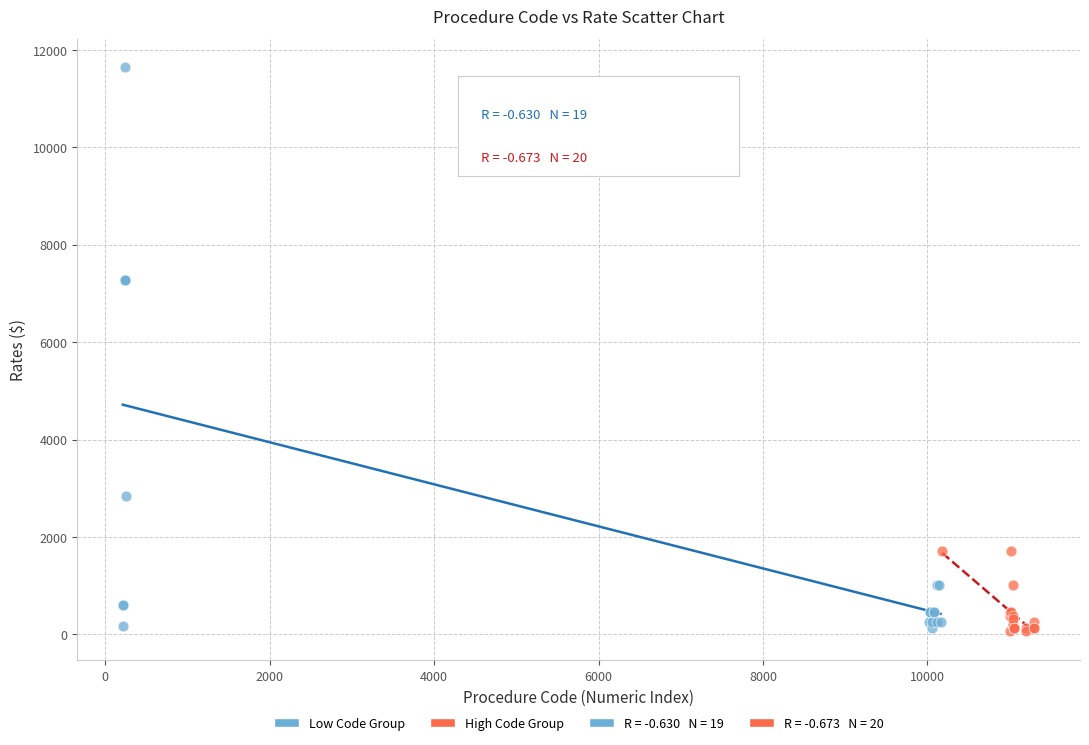

Which series has the widest spread of Y values?

Low Code Group